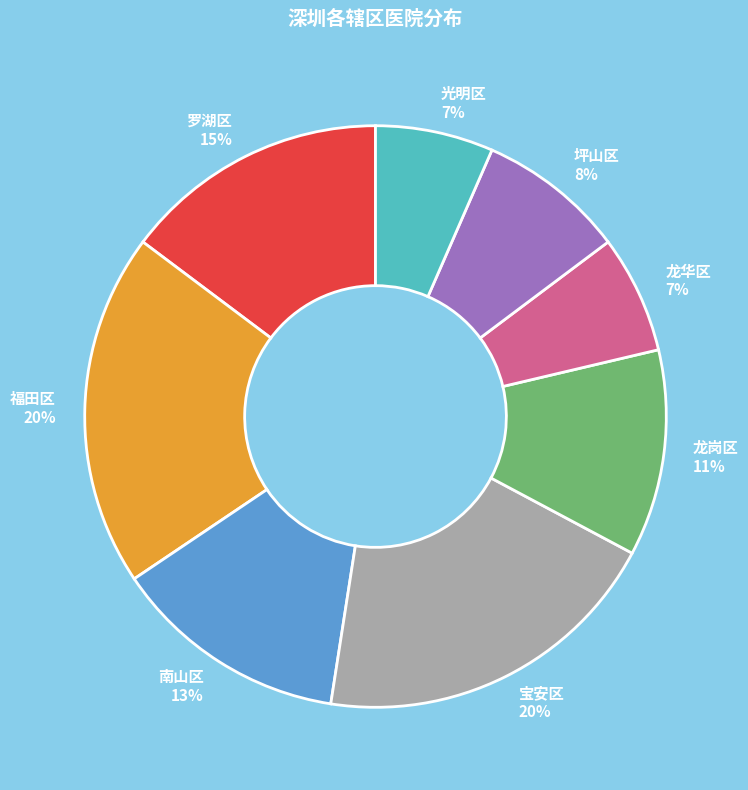

Is it true that 龙华区 is 17% of the pie?

False